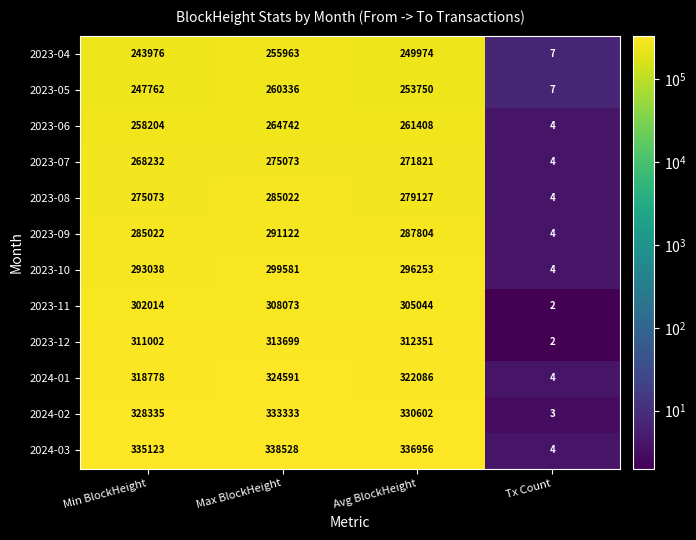

Is it true that 2023-07 equals 268232 at Min BlockHeight?

True